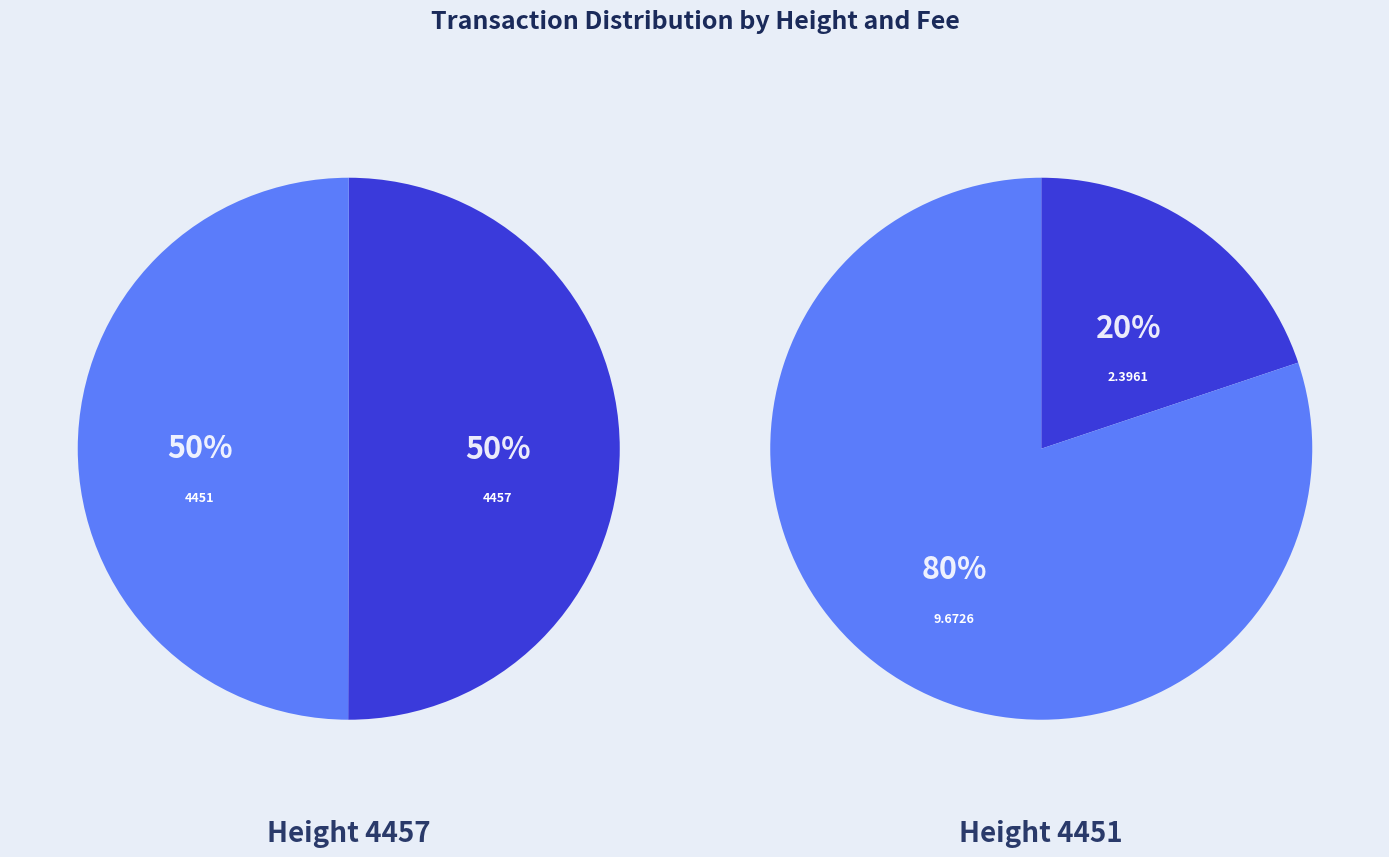

Is it true that Height is 0% of the pie?

True